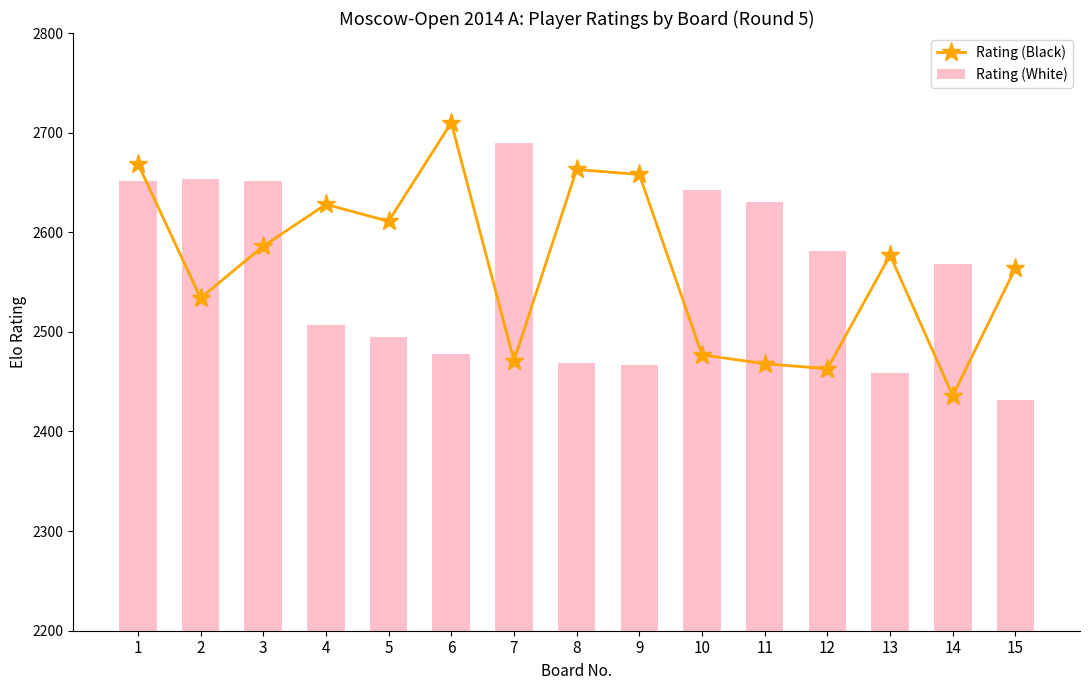

Between 2 and 3, which series saw the biggest shift?

Rating (Black)